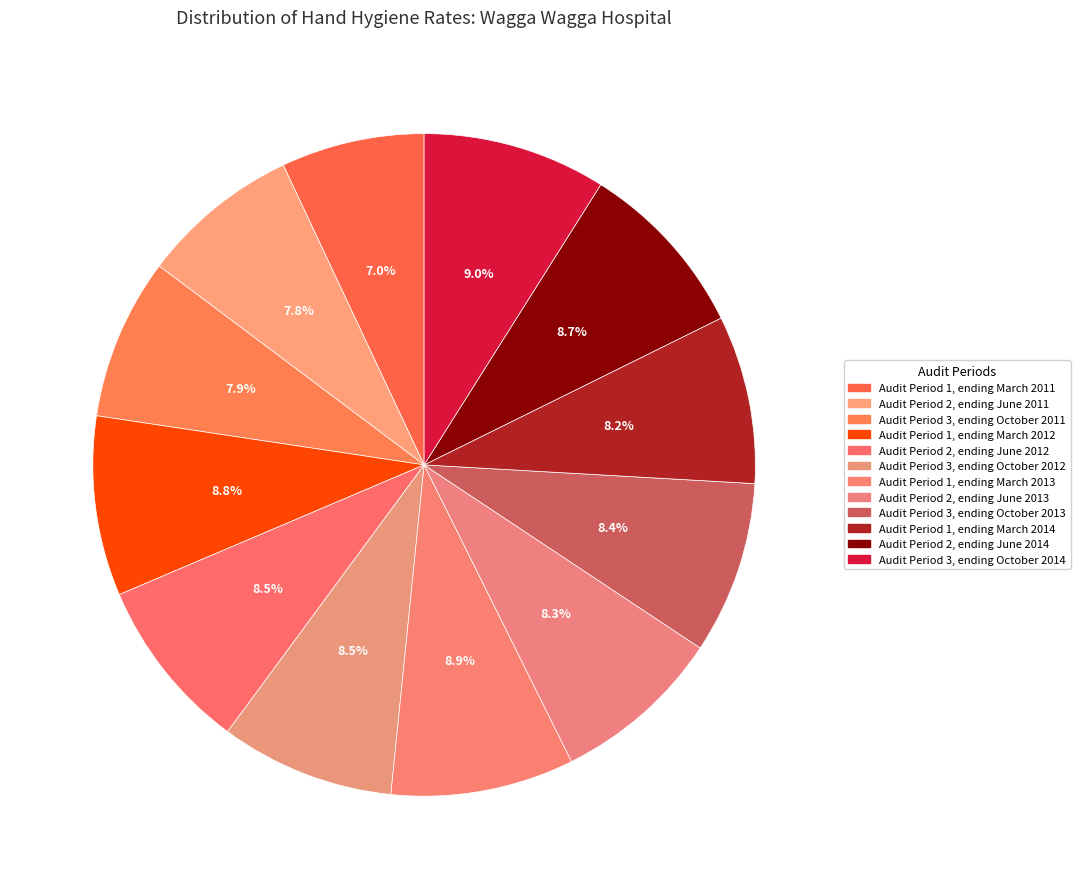

The Audit Period 2, ending June 2013 slice represents 2% of the pie. True or false?

False